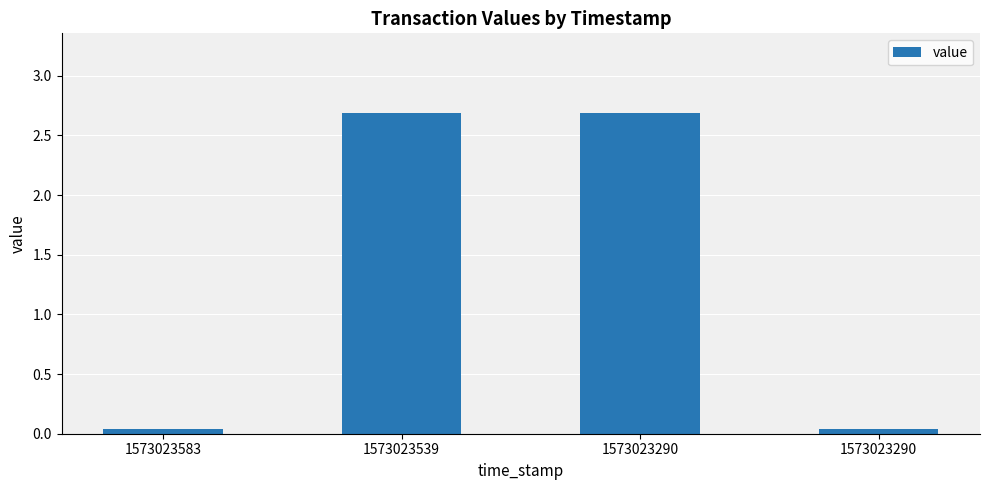

How many values are below 2?

2